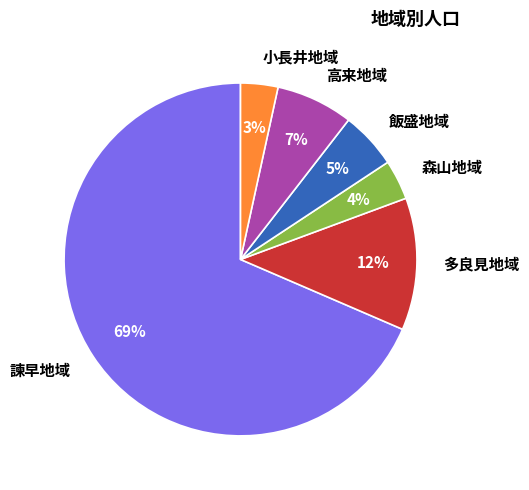

Does 諫早地域 represent more than half of the total?

Yes